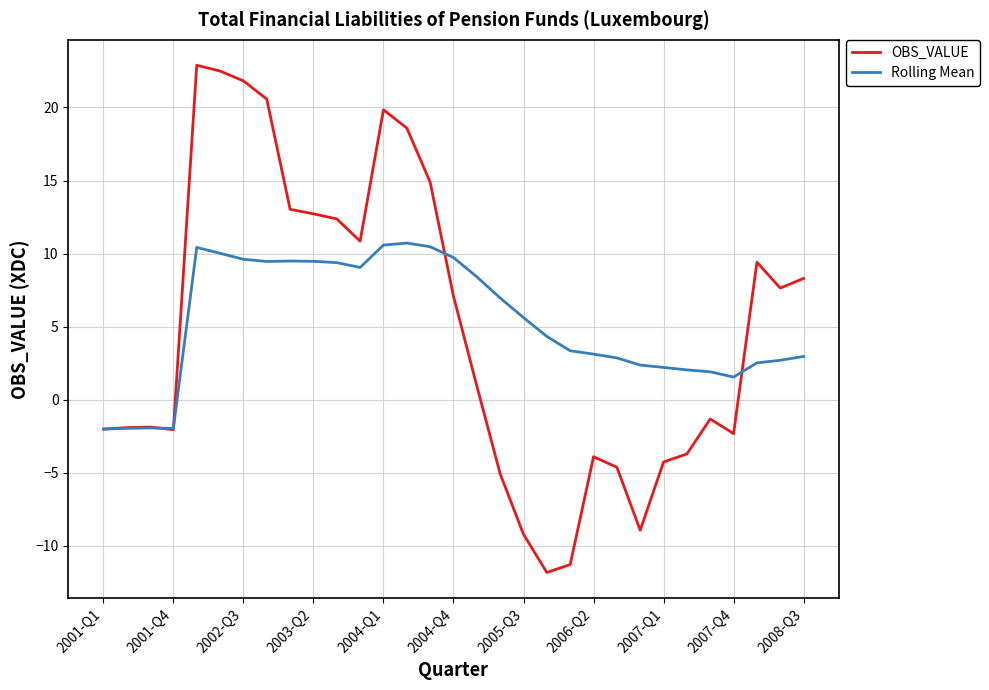

What is the highest value of the Rolling Mean series?

10.7